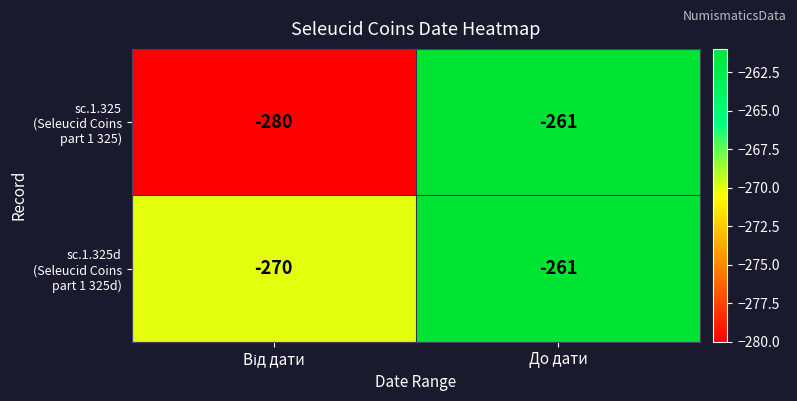

Which label corresponds to the largest value in the chart?

До дати